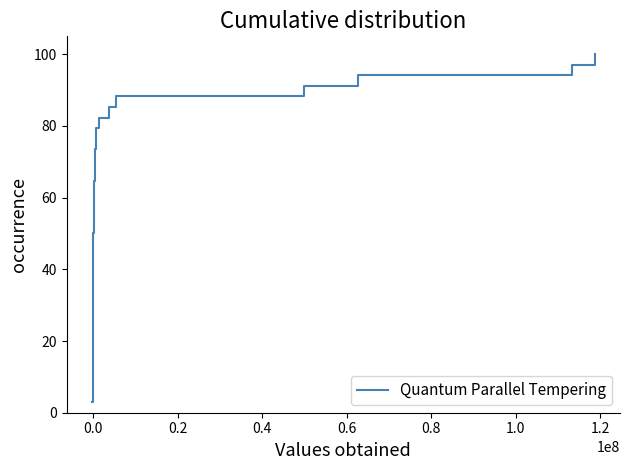

What is the greatest value displayed?

100.0